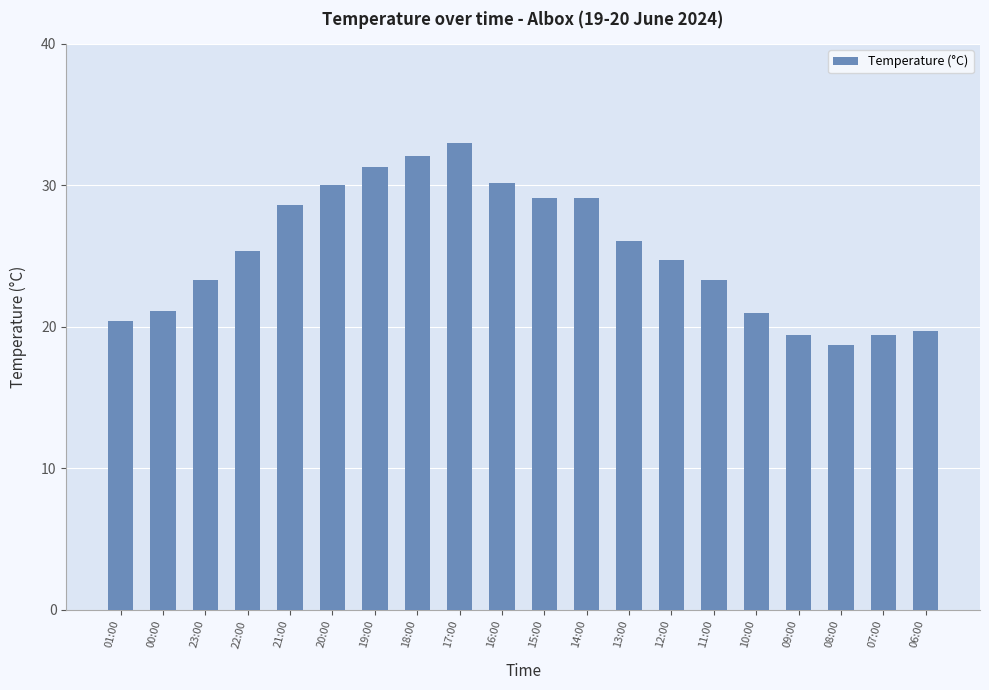

Are the bars horizontal?

No